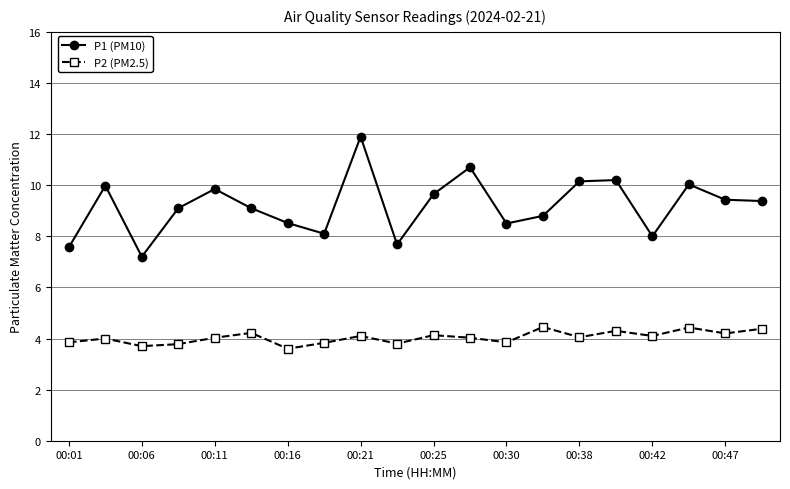

True or false: P1 (PM10) has more than 1 points higher than both neighbors.

True